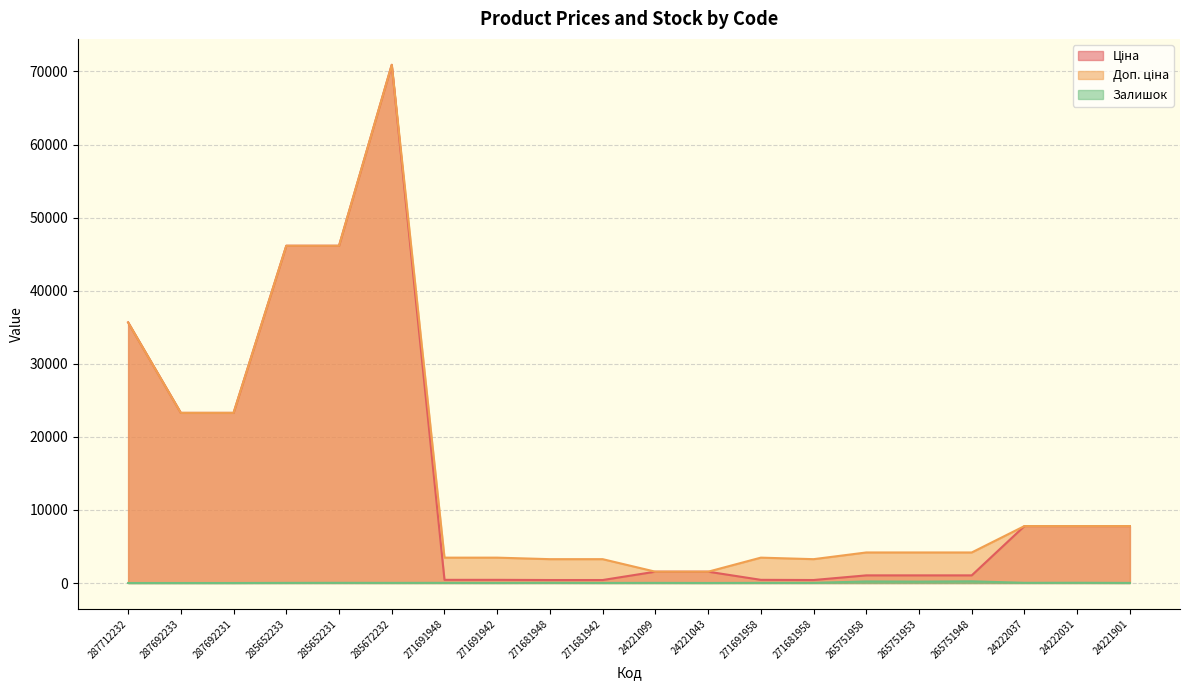

At which category does Ціна reach its first local valley?

271681958